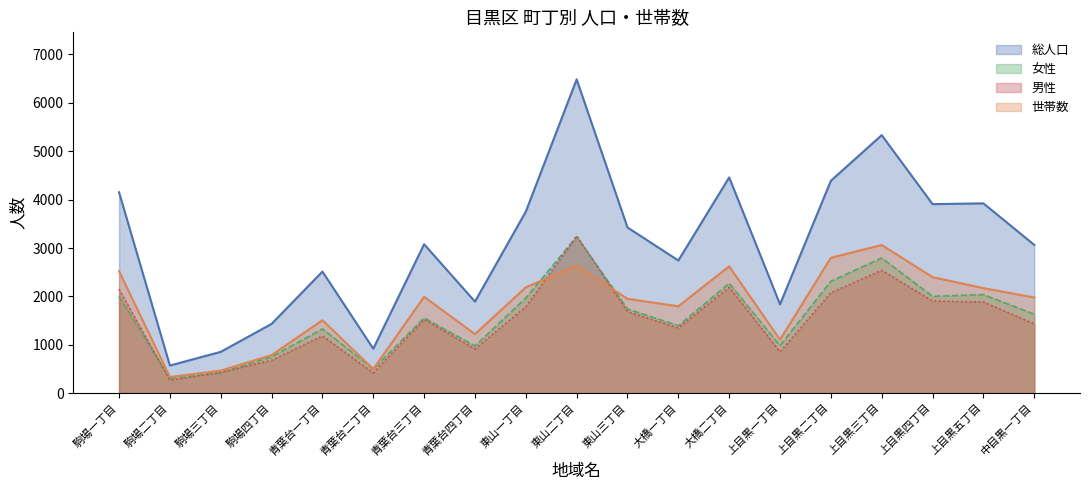

Reading left to right, list all the values displayed in this chart.

総人口: 4152	571	854	1432	2513	919	3078	1893	3751	6485	3425	2742	4459	1837	4390	5333	3907	3923	3065
男性: 2148	268	432	680	1184	419	1524	916	1785	3251	1685	1348	2188	854	2078	2540	1906	1885	1433
女性: 2004	303	422	752	1329	500	1554	977	1966	3234	1740	1394	2271	983	2312	2793	2001	2038	1632
世帯数: 2522	333	466	786	1508	499	1993	1220	2188	2632	1950	1796	2622	1105	2799	3062	2398	2171	1978